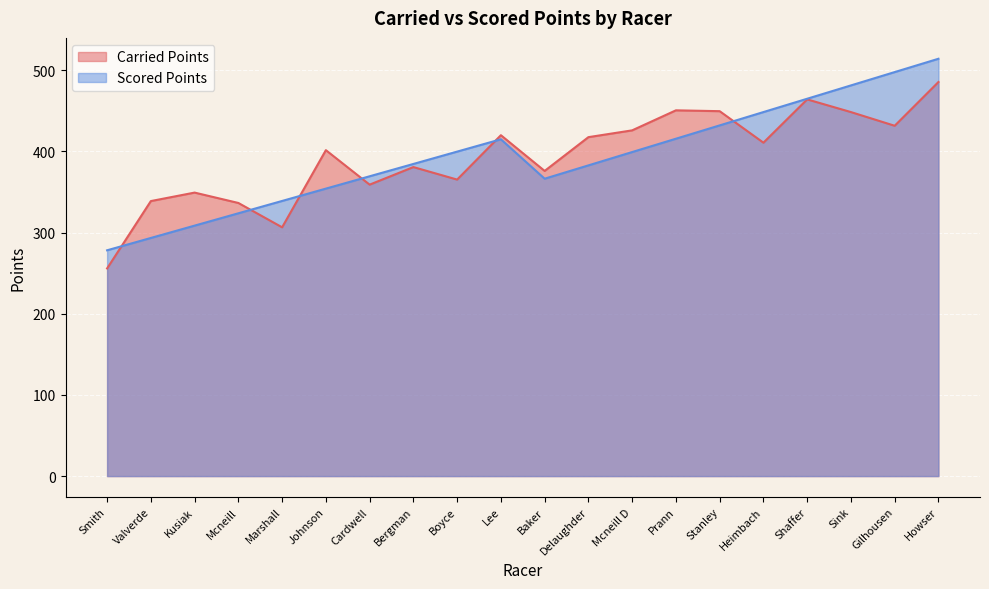

What is the greatest value displayed?

514.0